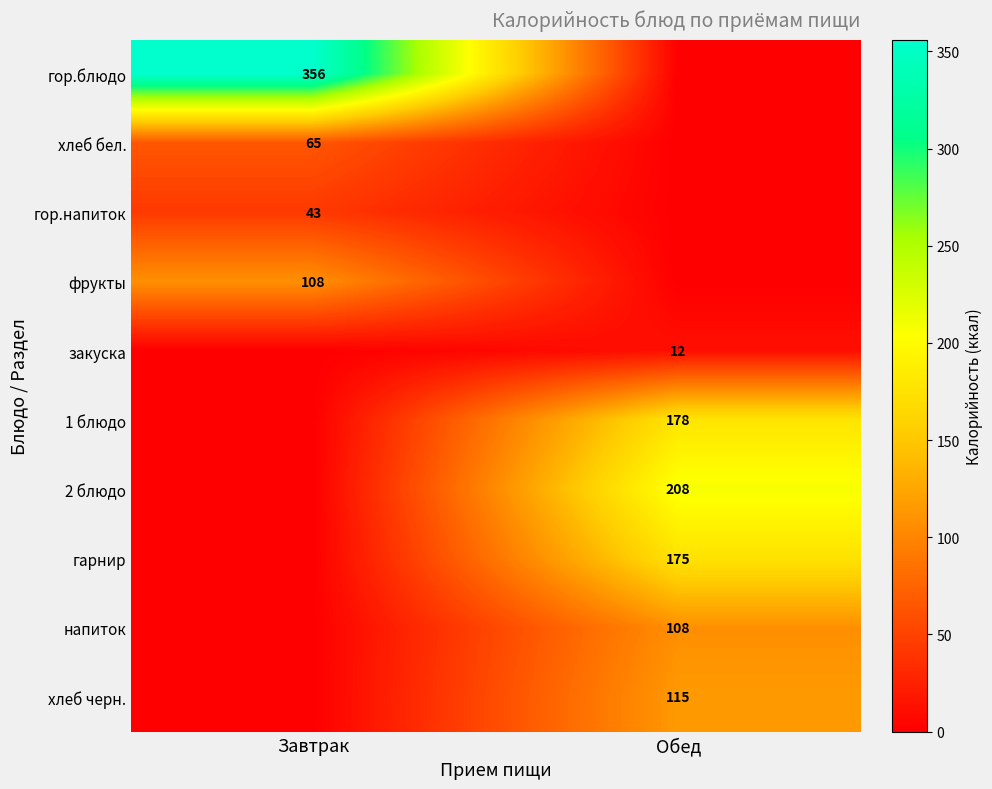

Is the value of 2 блюдо at Обед greater than the value of напиток at Обед?

Yes